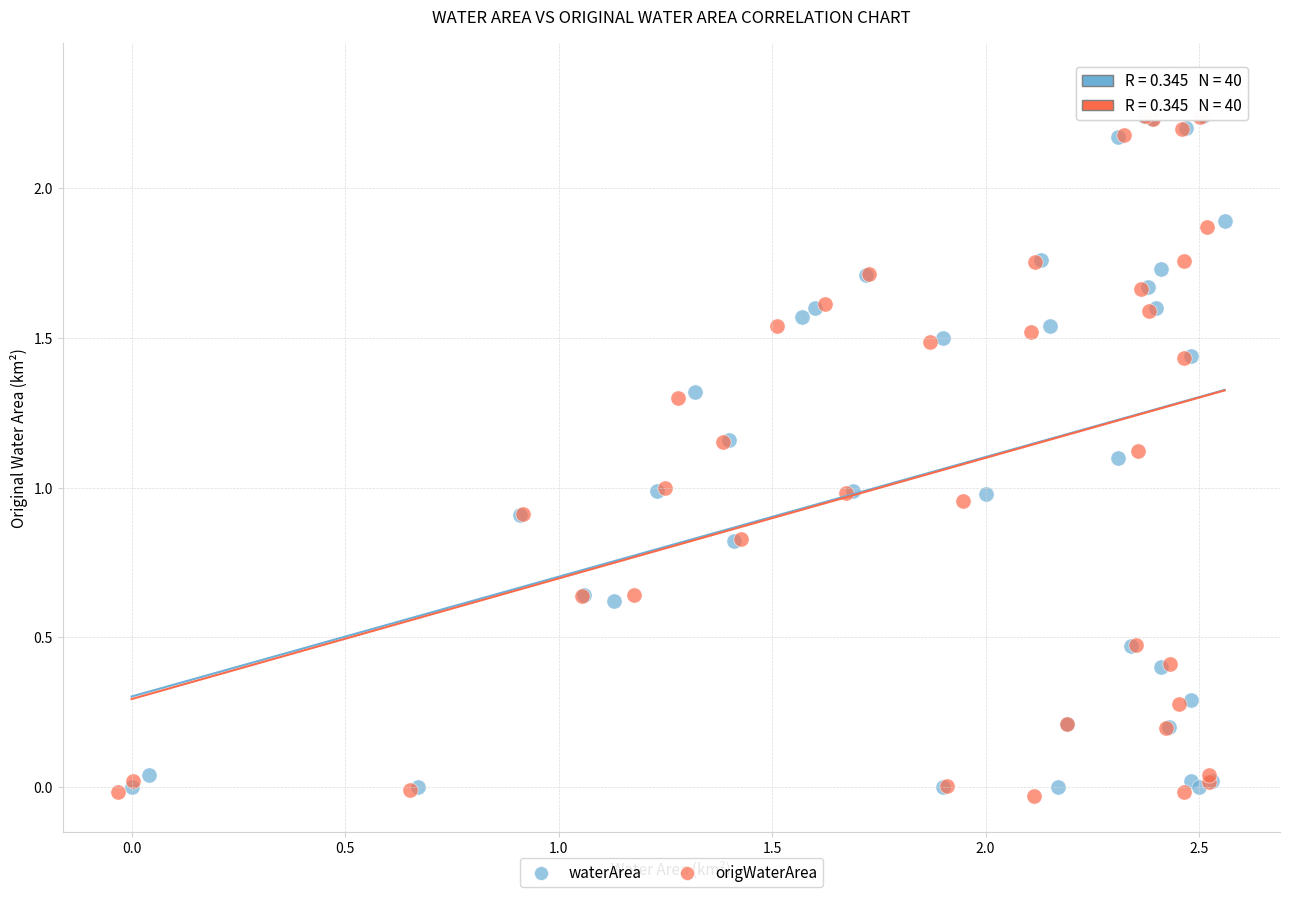

Which series has the widest spread of Y values?

origWaterArea